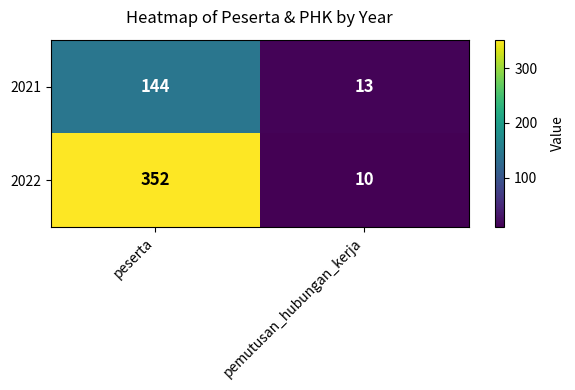

Rank the series by their maximum value, from highest to lowest.

2022, 2021